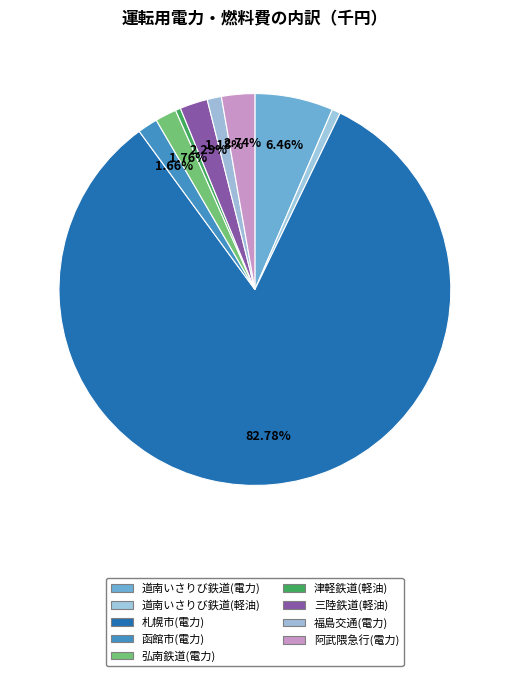

True or false: 道南いさりび鉄道(電力) accounts for 6% of the total.

True